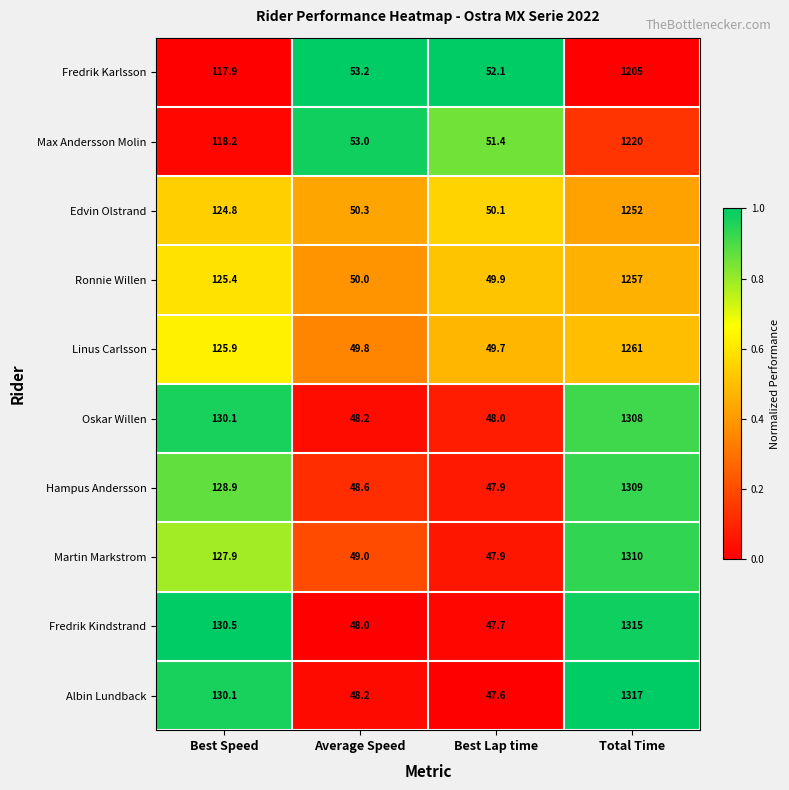

Rank the series by their maximum value, from highest to lowest.

Albin Lundback, Fredrik Kindstrand, Martin Markstrom, Hampus Andersson, Oskar Willen, Linus Carlsson, Ronnie Willen, Edvin Olstrand, Max Andersson Molin, Fredrik Karlsson